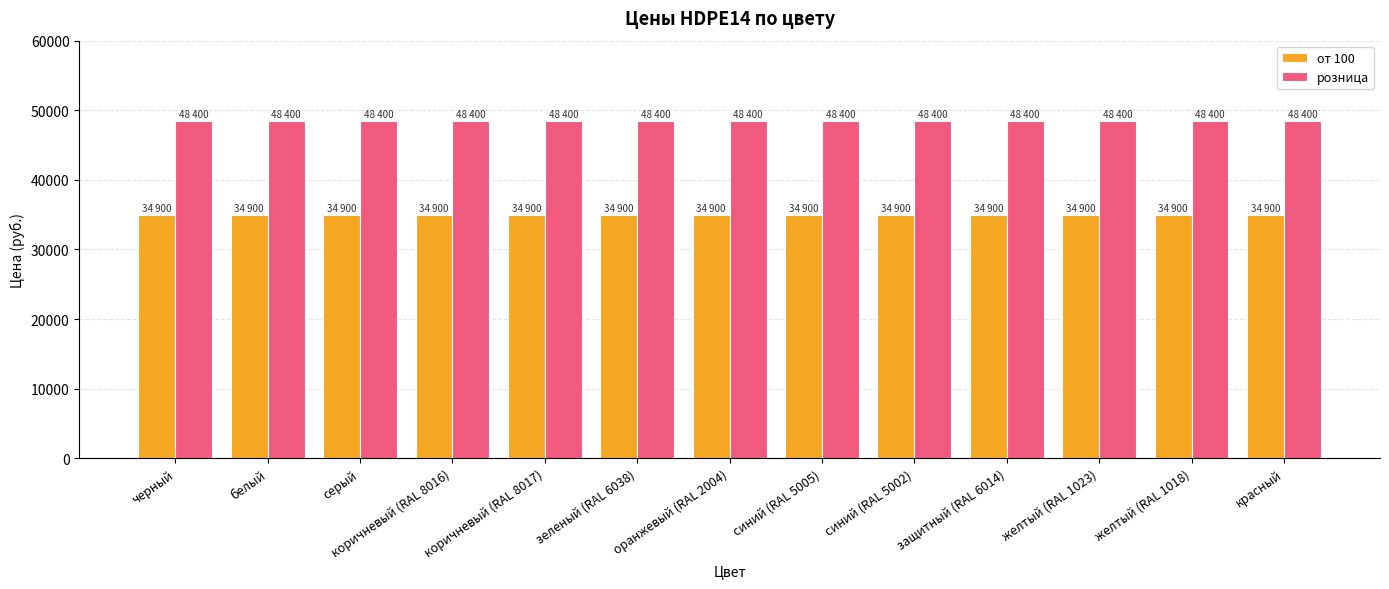

The value of розница at желтый (RAL 1018) is 17693. True or false?

False